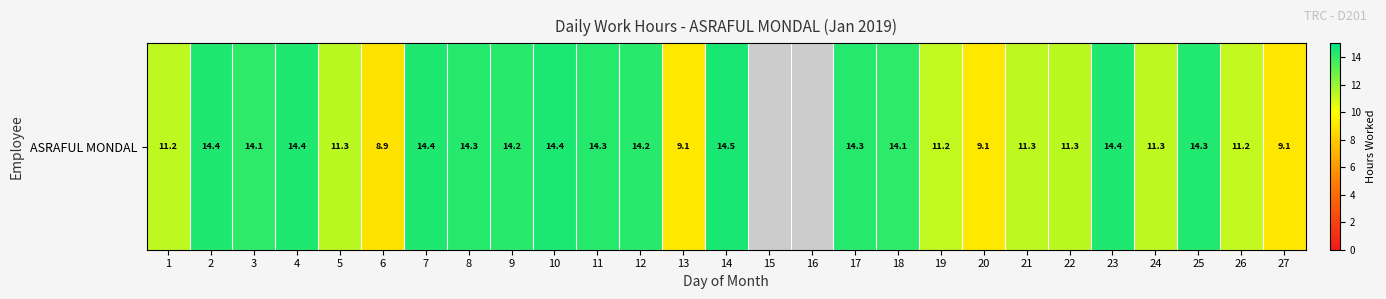

At which category does the chart reach its peak across all series?

14